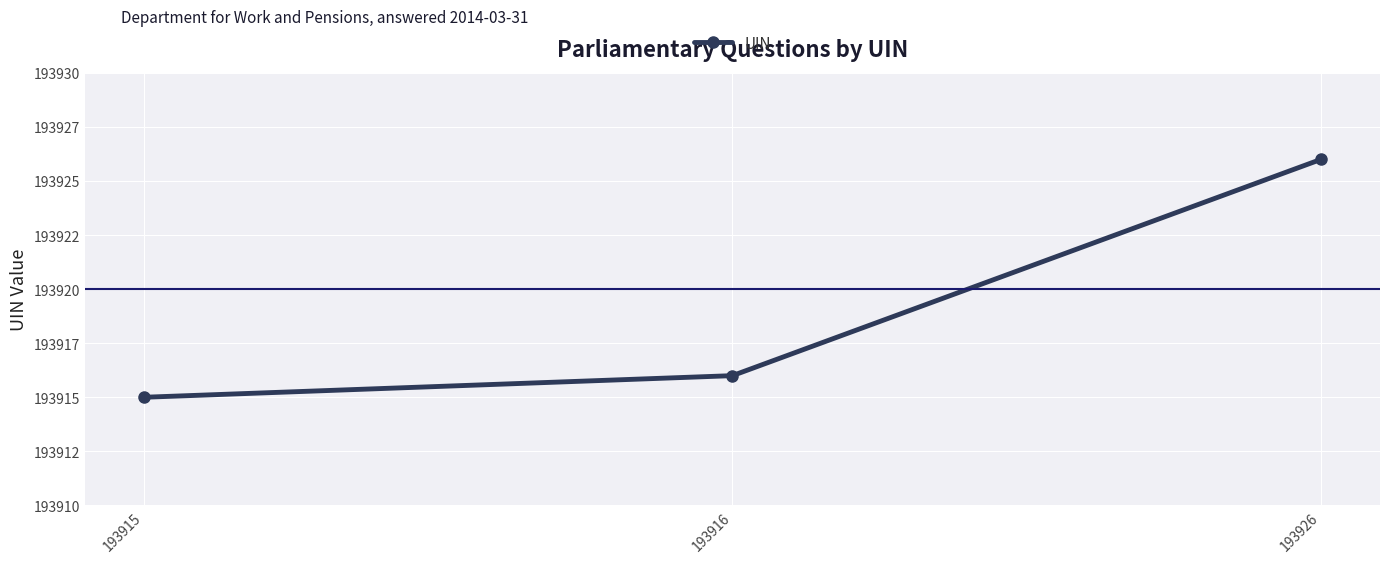

The value at 193916 is 305303. True or false?

False